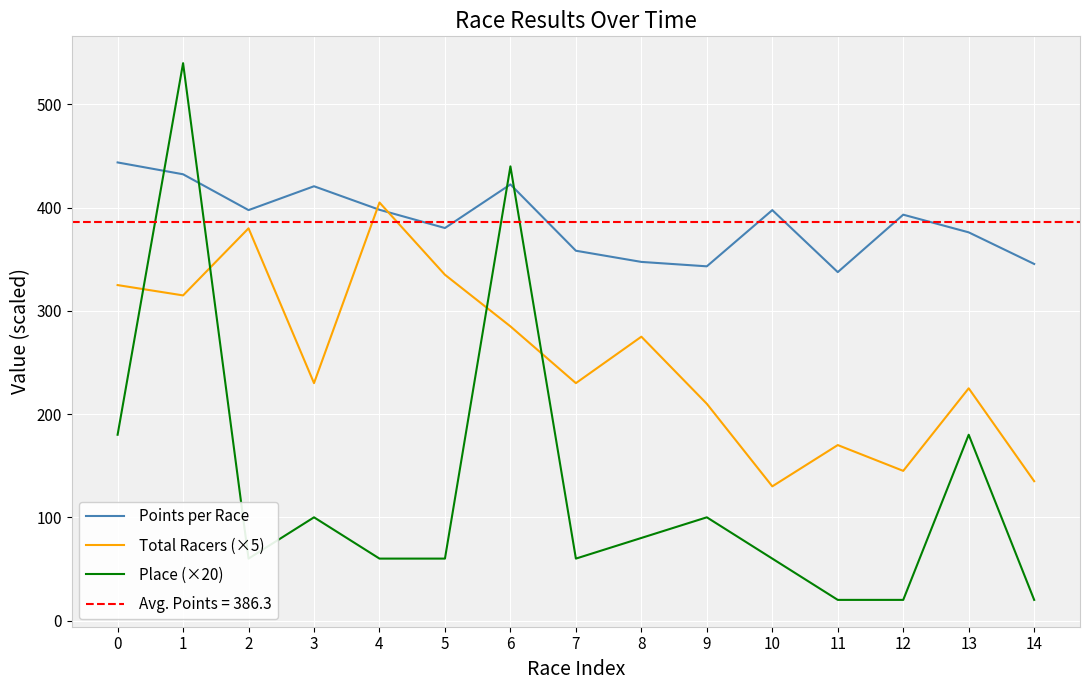

What is the difference between the second highest and second lowest values in the Place (×20) series?

420.0